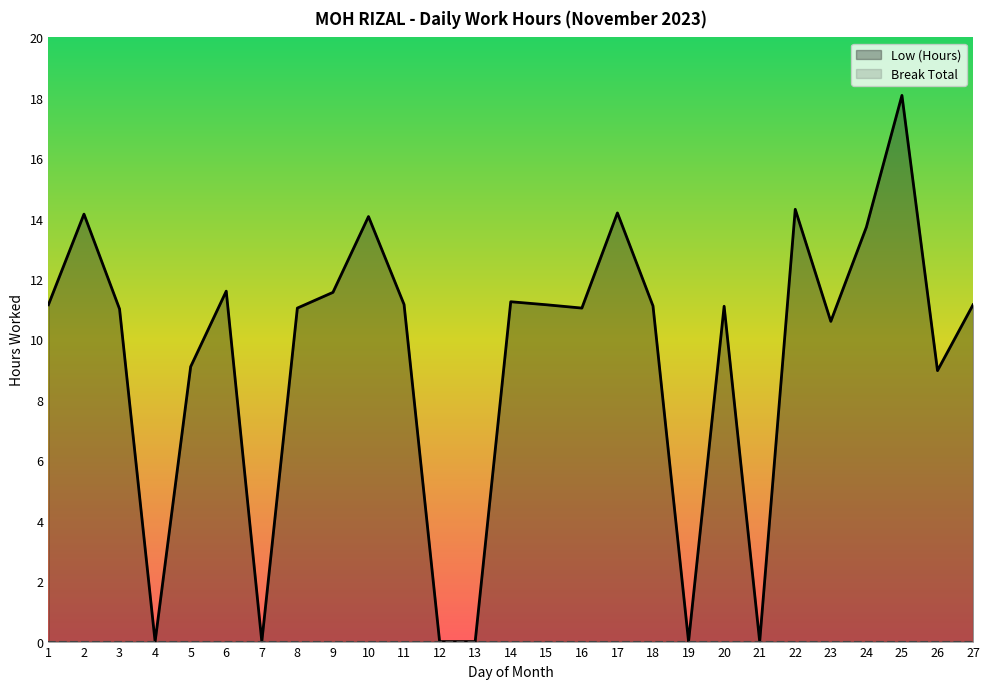

Where does the data first go above 11?

1